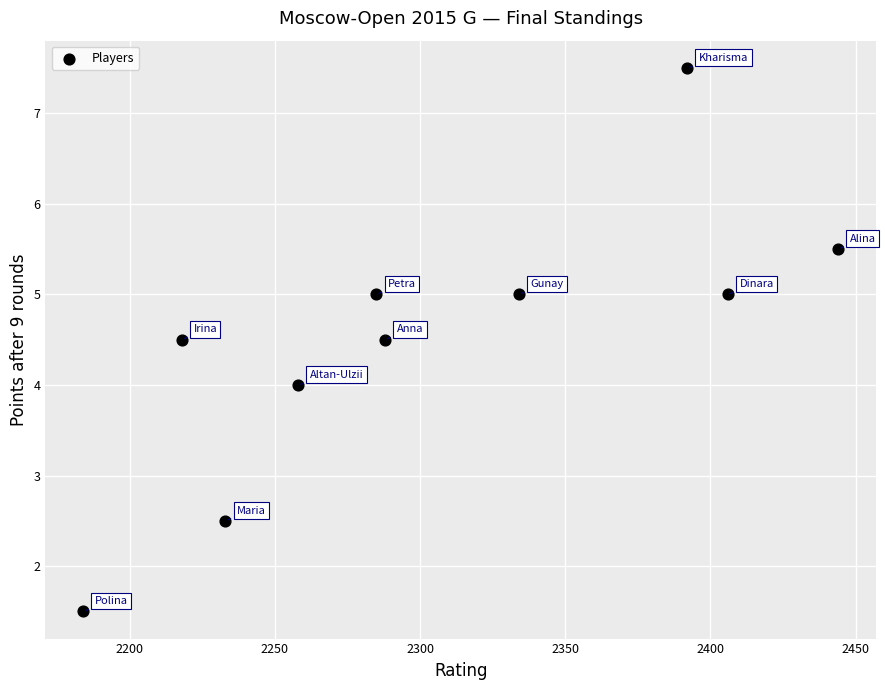

What is the average X value?

2304.2